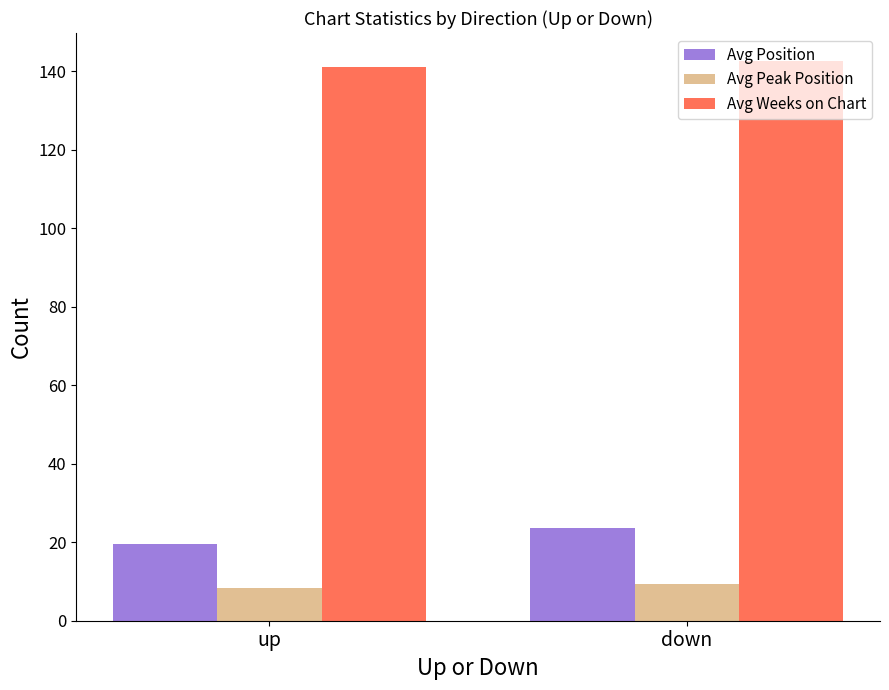

Is it true that Avg Weeks on Chart equals 232.7 at down?

False